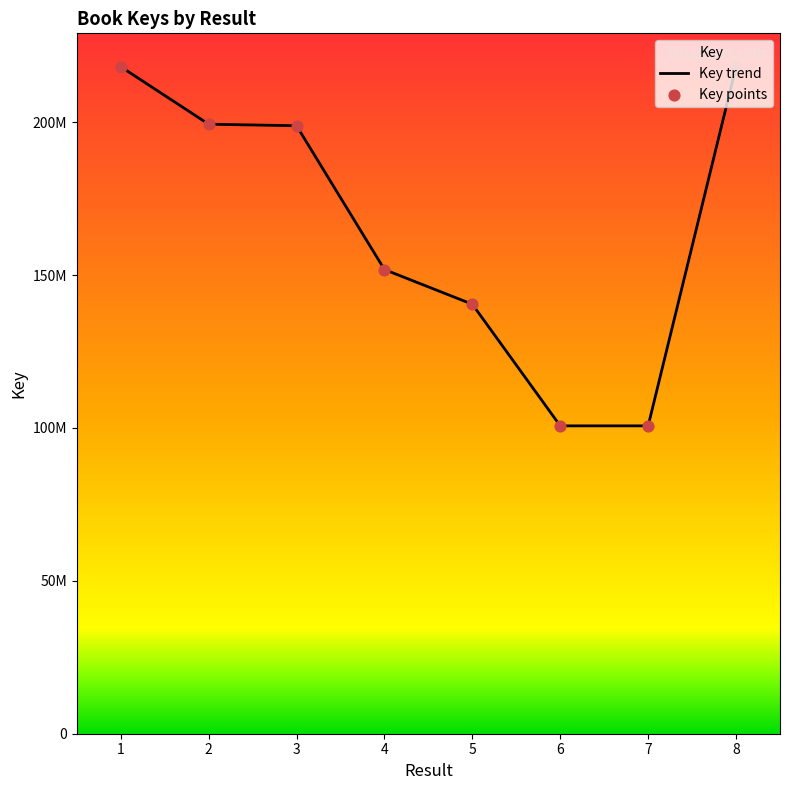

Which has a higher value, 3 or 1?

1